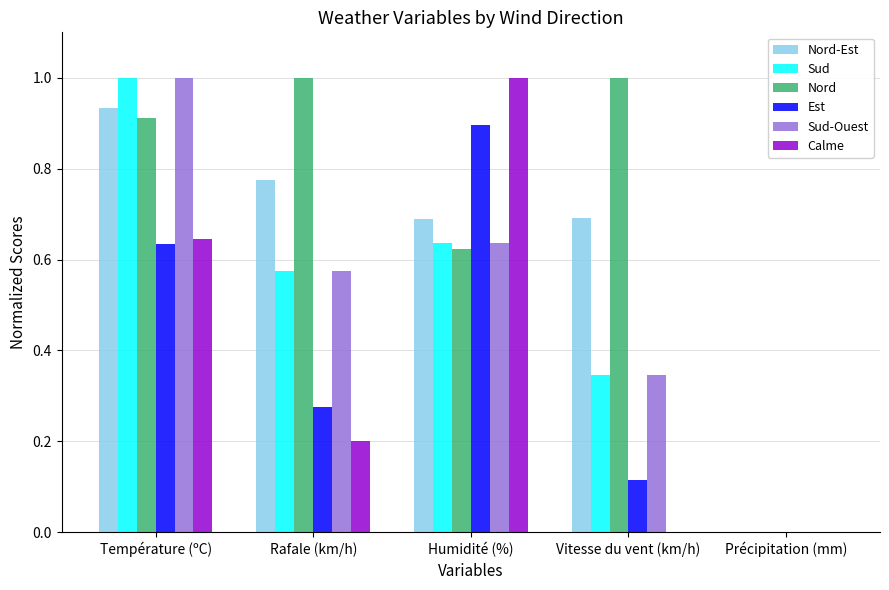

Which series has the largest total across all categories?

Nord